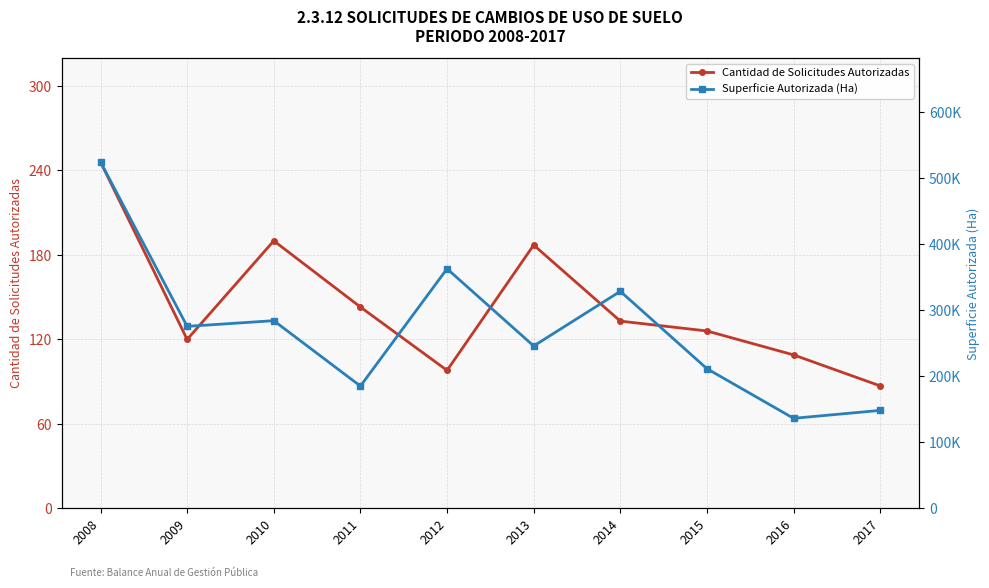

Where is Cantidad de Solicitudes Autorizadas nearest to the value 166?

2013